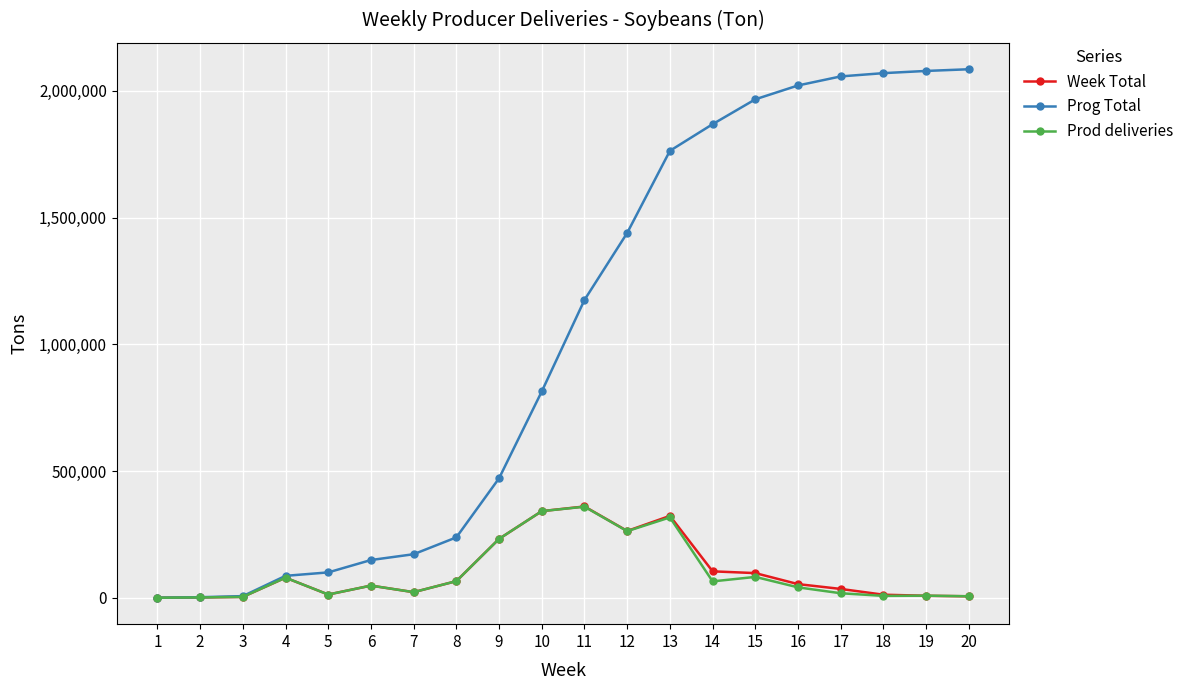

Which series changed the most between 5 and 9?

Prog Total